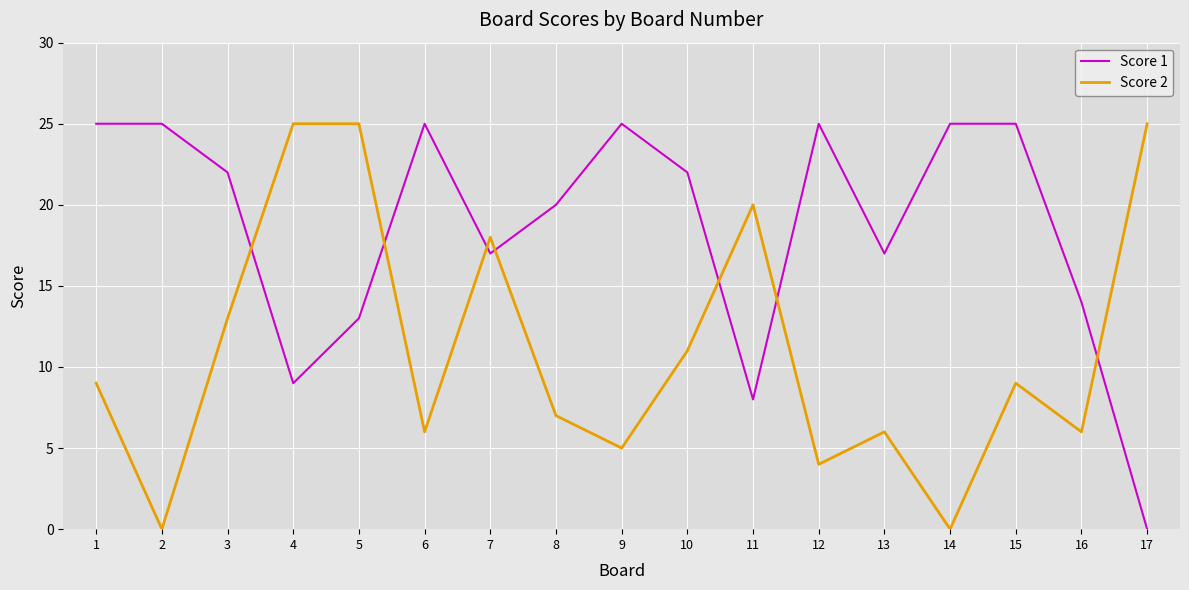

What is the total value across all series at 13?

23